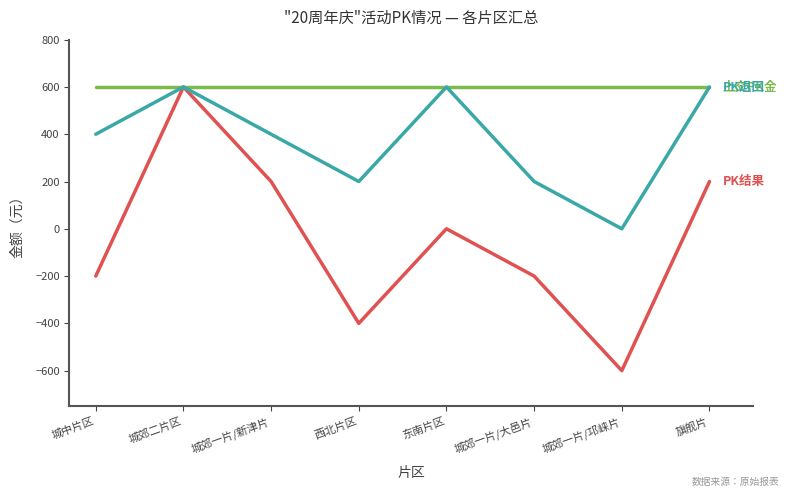

At which category is the sum across all series the highest?

城郊二片区